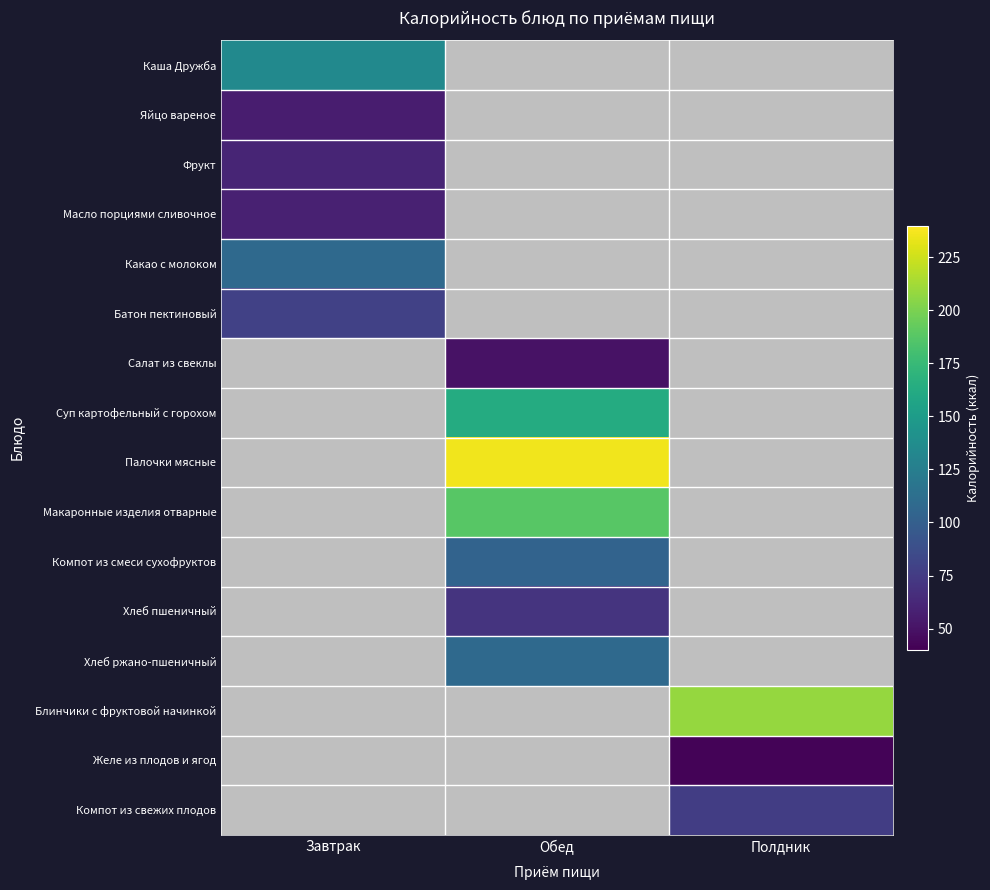

How many series are shown in this chart?

16